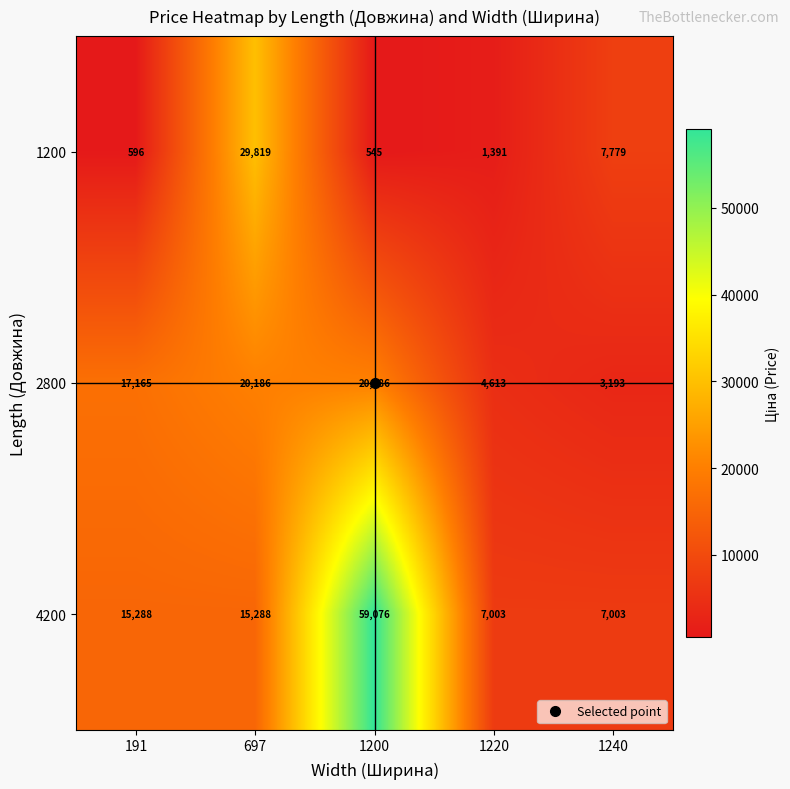

Which series has the widest spread of values?

4200